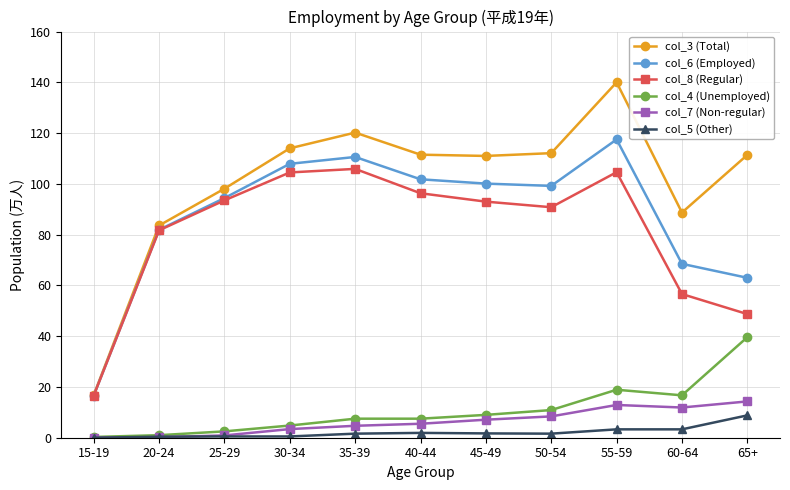

What is the difference between the col_3 (Total) values at 50-54 and 15-19?

95.3